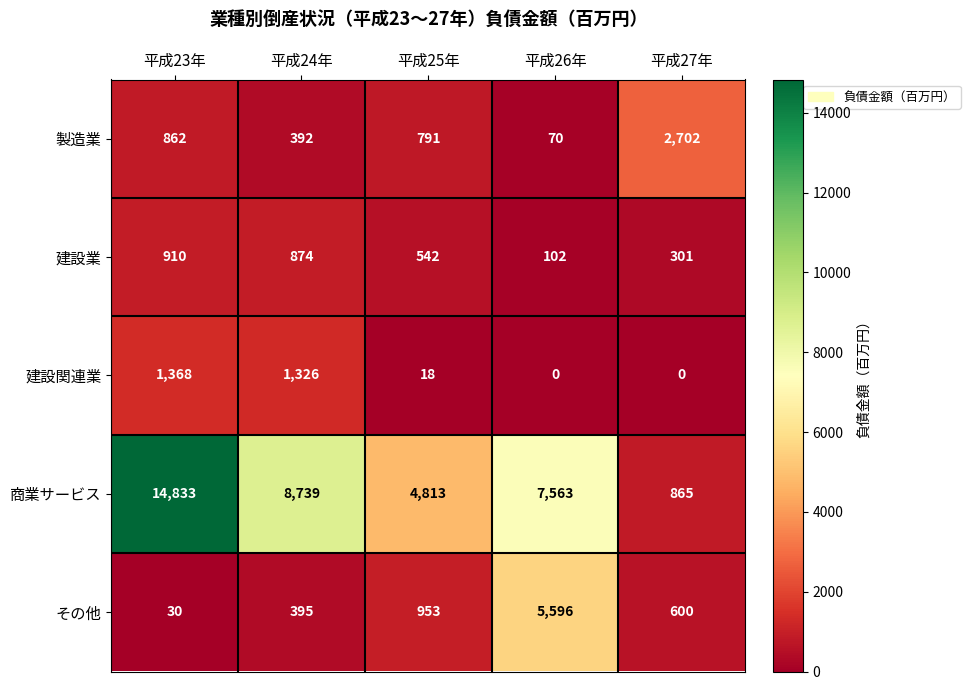

Which series has the widest spread of values?

商業サービス